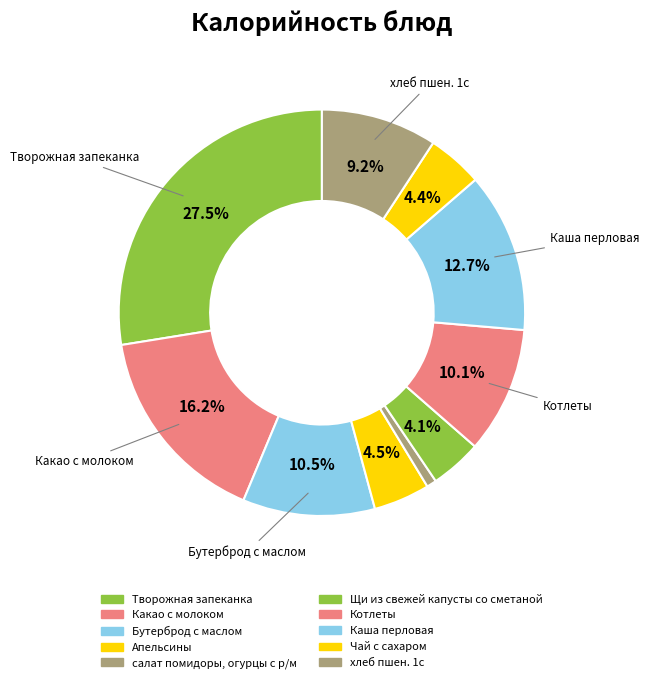

What is the largest slice in the pie chart?

Творожная запеканка